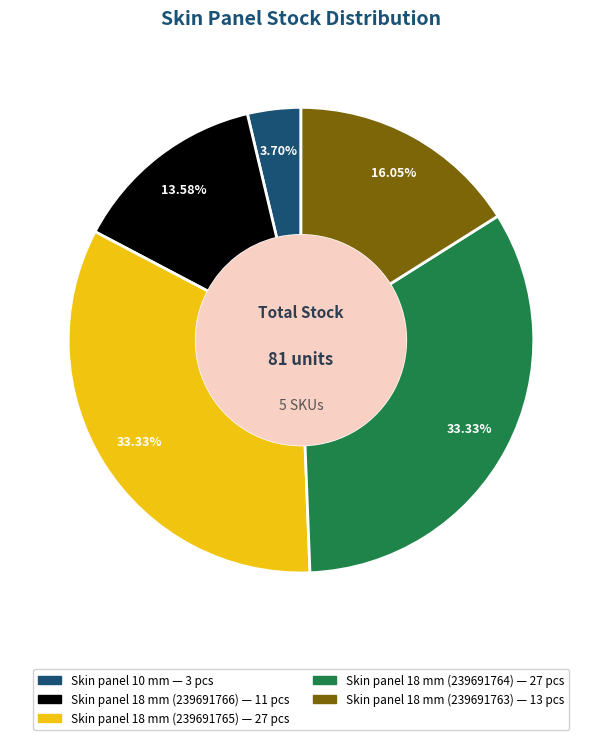

Is there a majority slice in this chart?

No